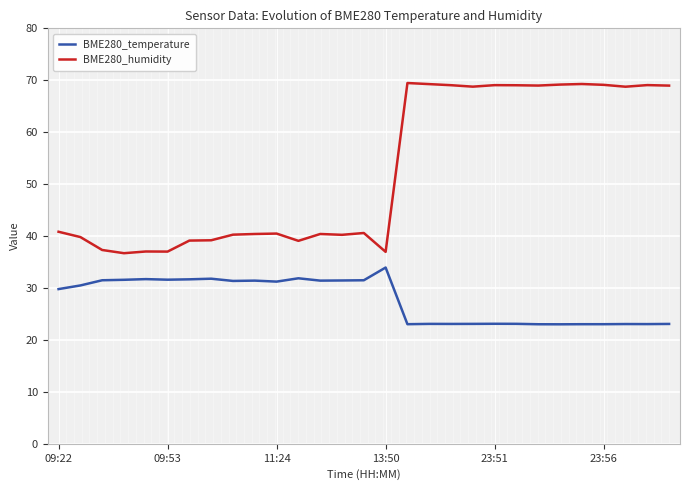

What is the difference between the second highest and second lowest values in the BME280_humidity series?

32.3